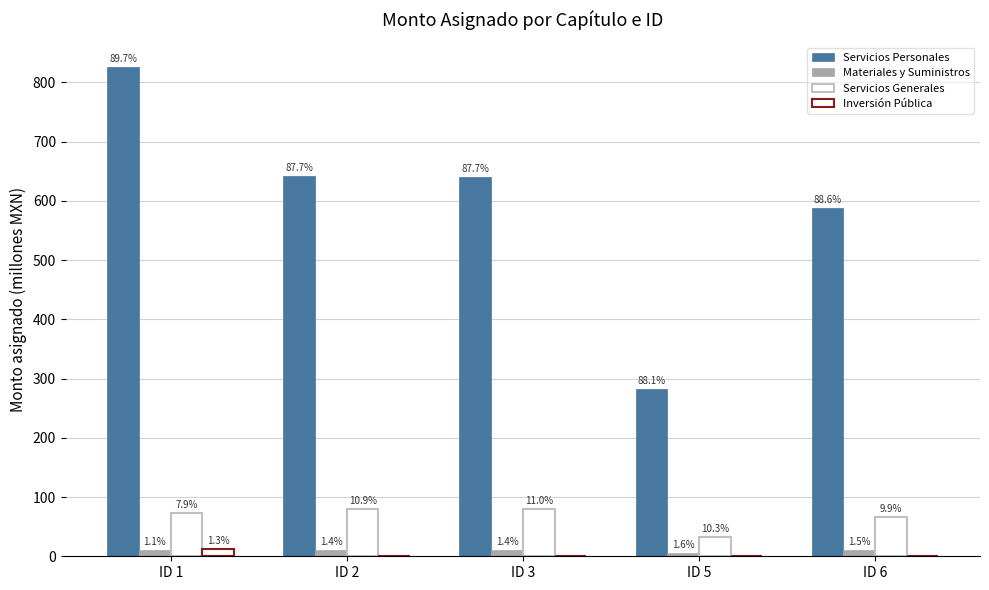

What is the difference between the maximum and minimum values in the Servicios Personales series?

543.2